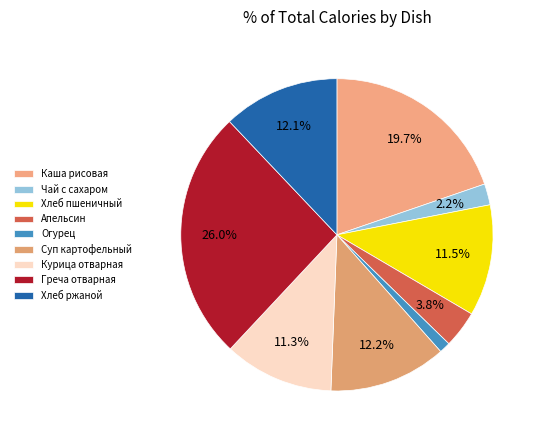

Count the number of slices in the pie.

9